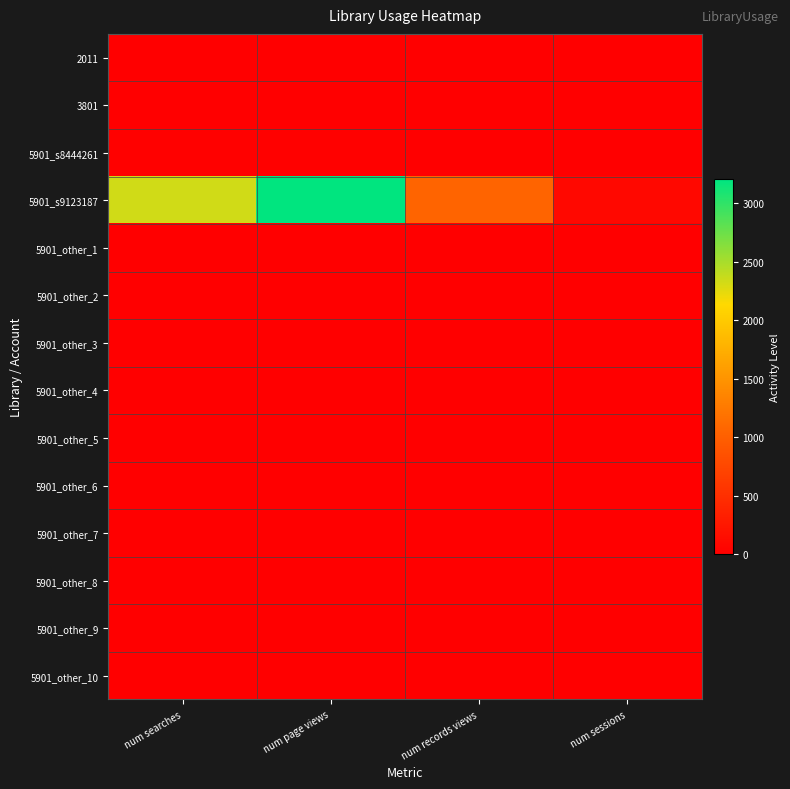

How many categories are shown in the chart?

4